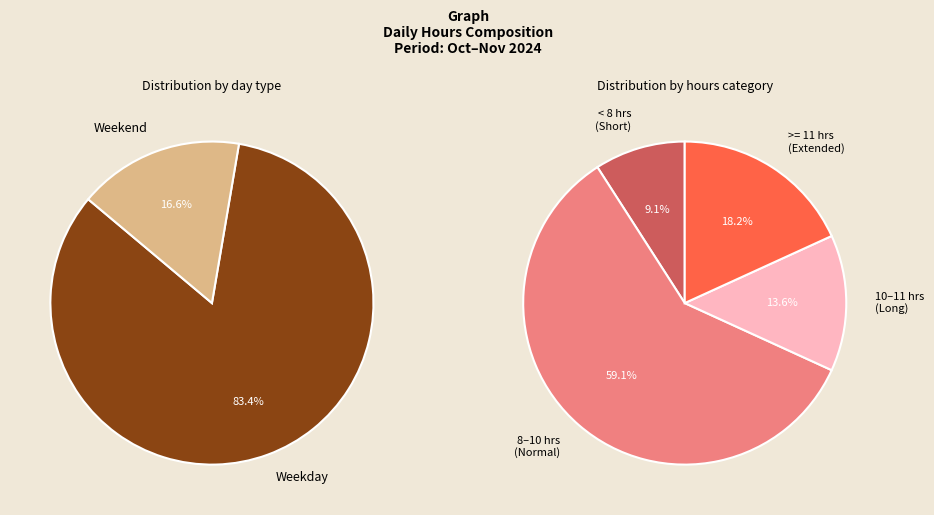

True or false: 9-Sat accounts for 17% of the total.

False